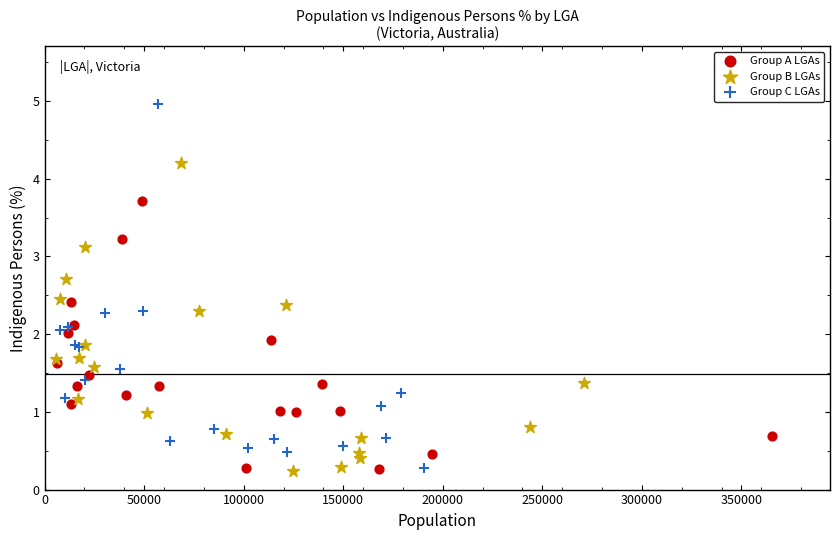

Which series reaches the maximum Y coordinate?

Group C LGAs